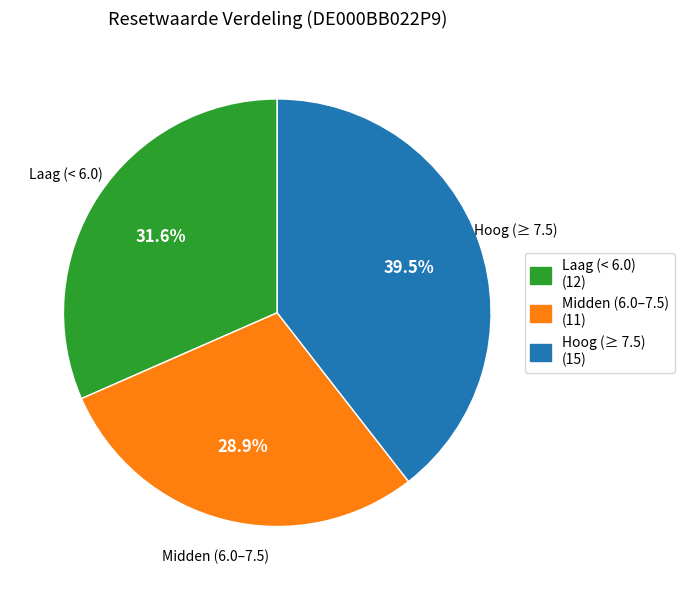

Is there any slice that represents more than half of the pie?

No